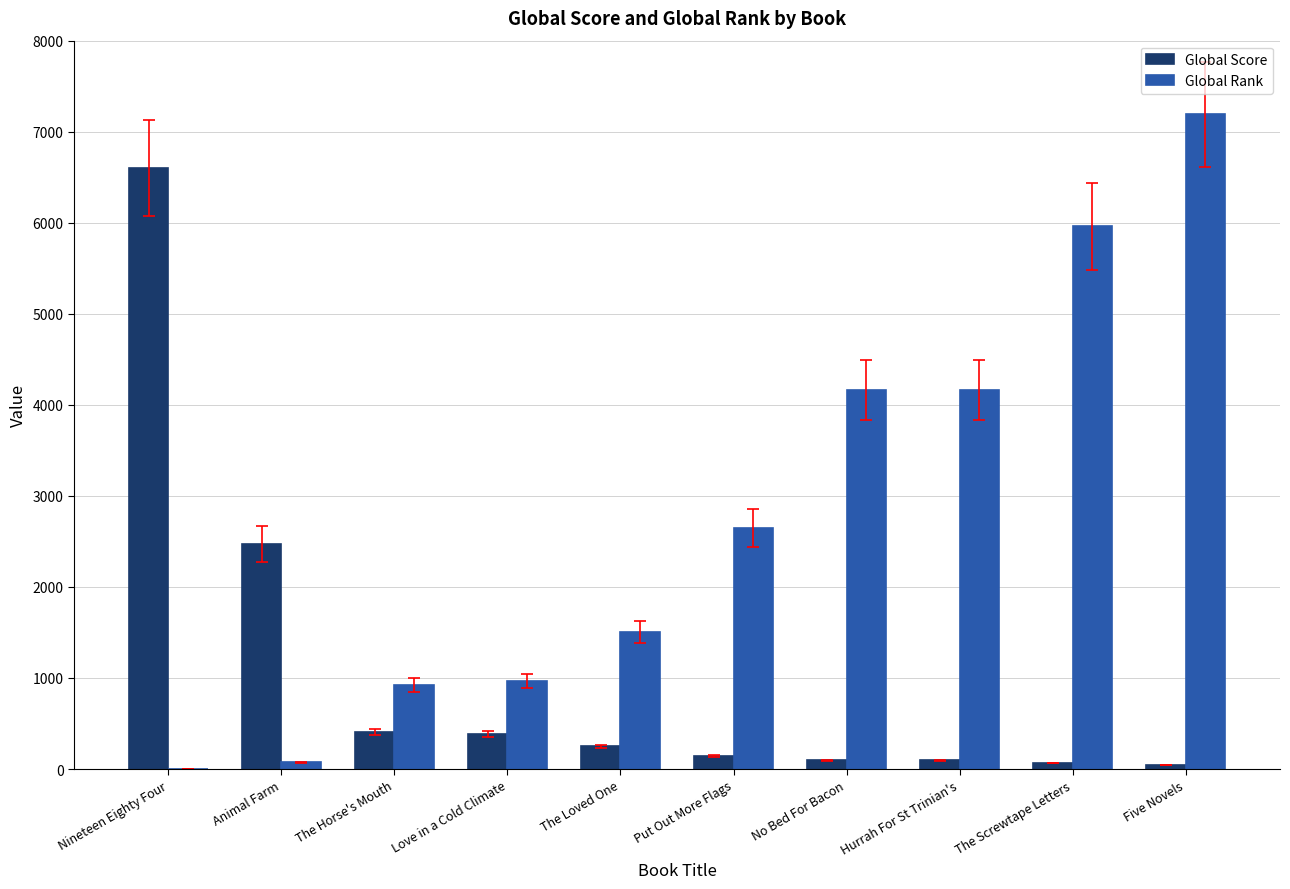

Between Animal Farm and The Screwtape Letters, which series saw the biggest shift?

Global Rank